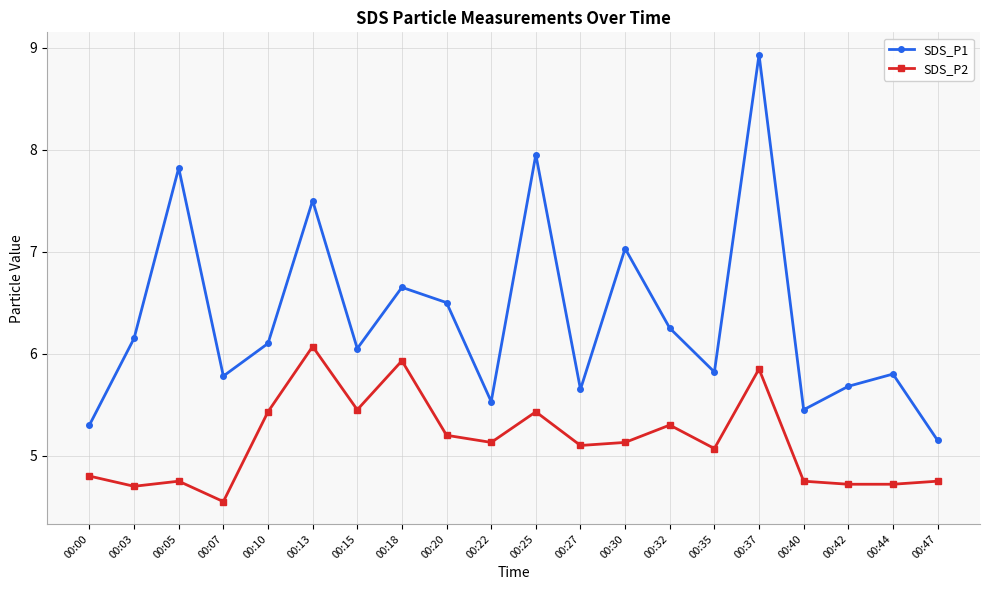

Rank the series at 00:00 from highest to lowest value.

SDS_P1, SDS_P2